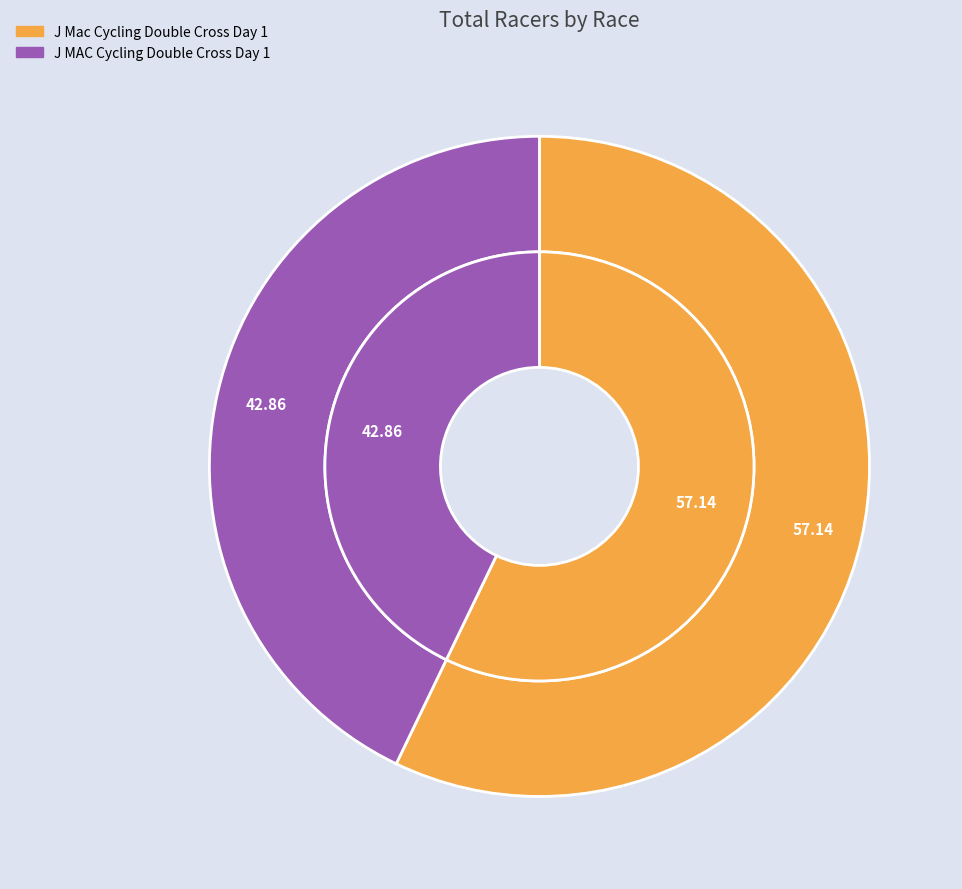

True or false: J Mac Cycling Double Cross Day 1 accounts for 50% of the total.

False